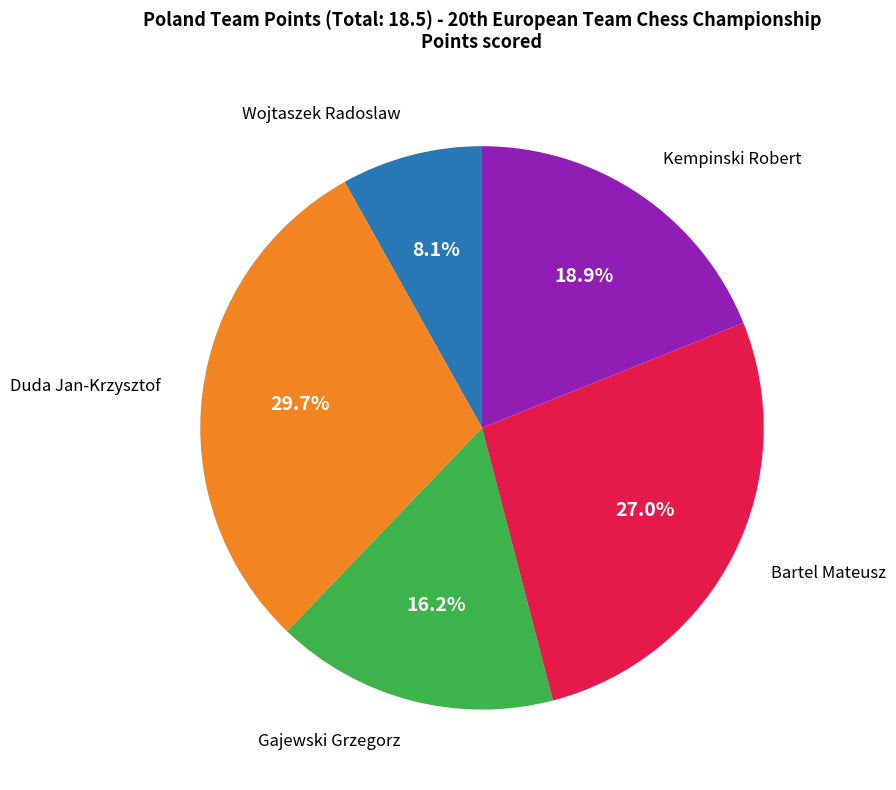

Count the number of slices in the pie.

5